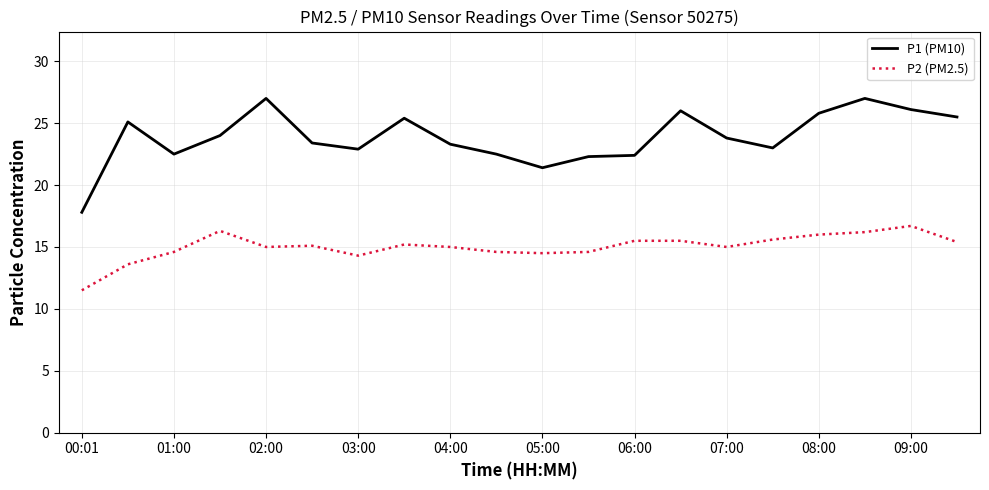

What is the difference between the maximum and minimum values in the P2 (PM2.5) series?

5.2